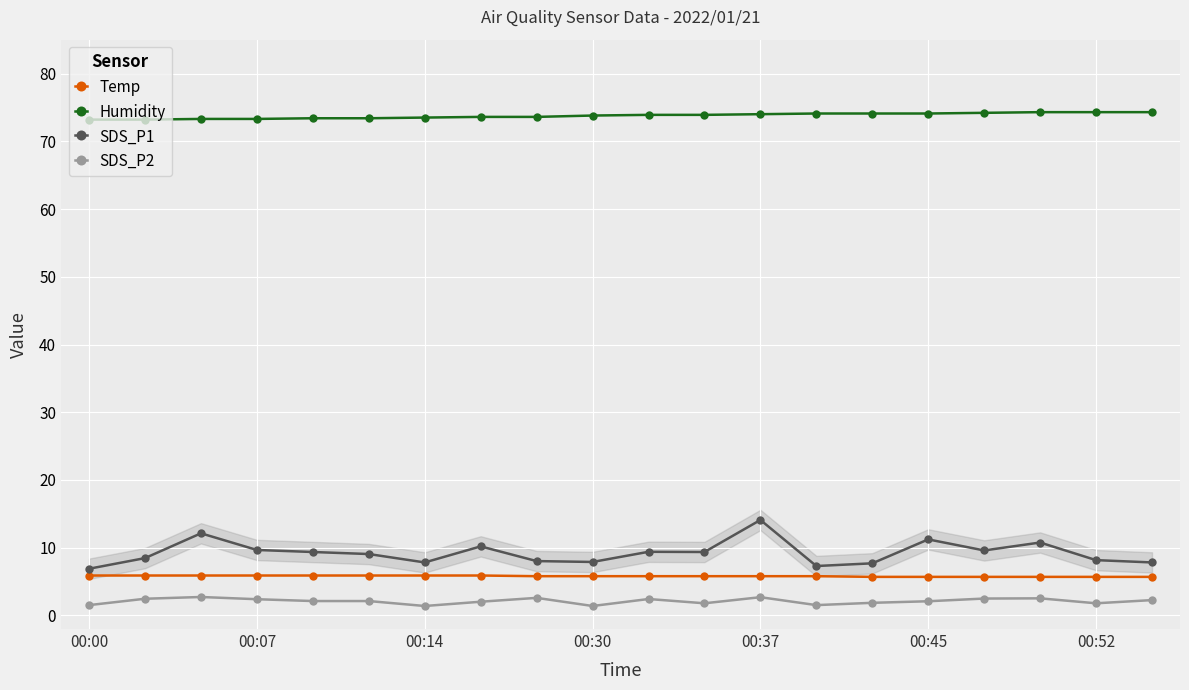

What is the difference between the maximum and minimum values in the Temp series?

0.2